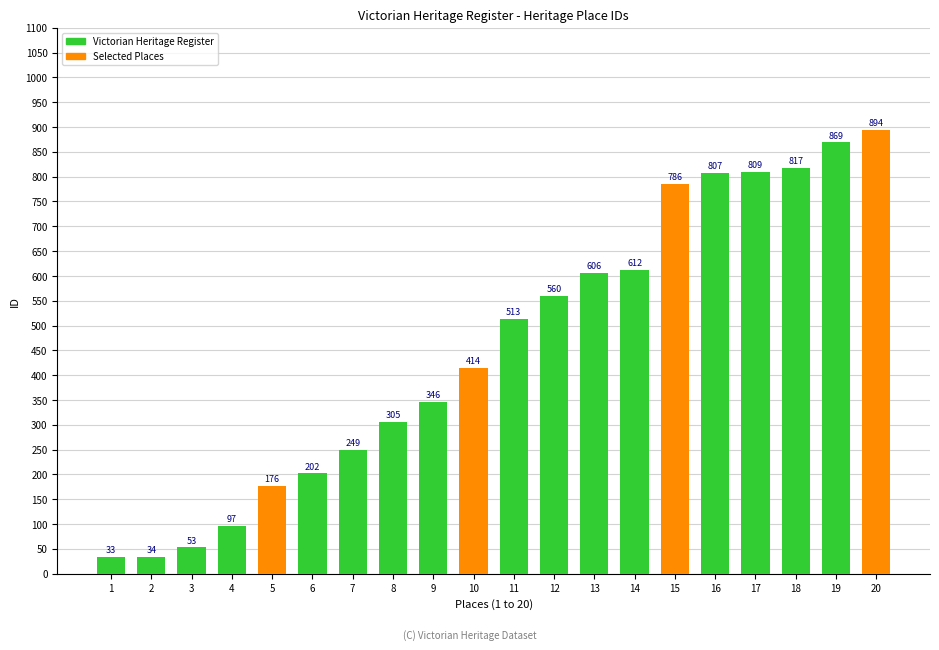

What is the average value?

459